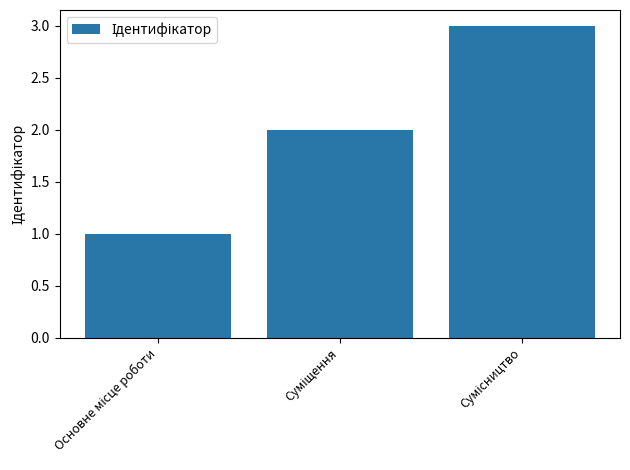

What is the sum of all values?

6